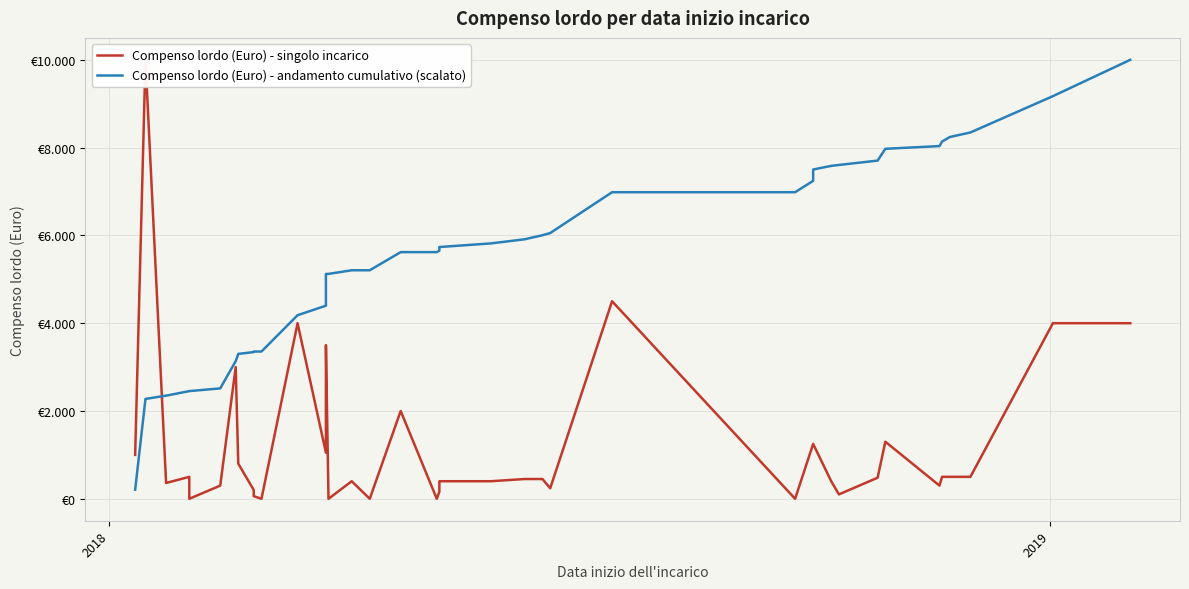

How many series are shown in this chart?

2